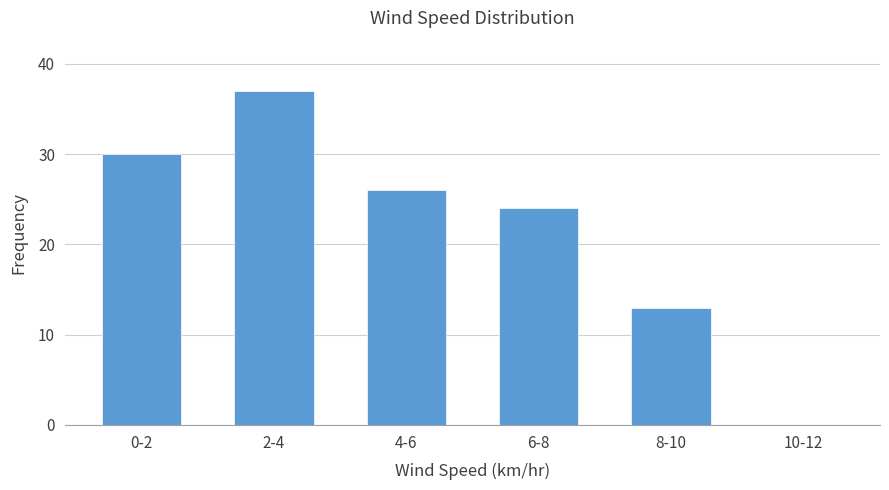

Reading left to right, transcribe all the data shown in this chart.

0-2=30	2-4=37	4-6=26	6-8=24	8-10=13	10-12=0